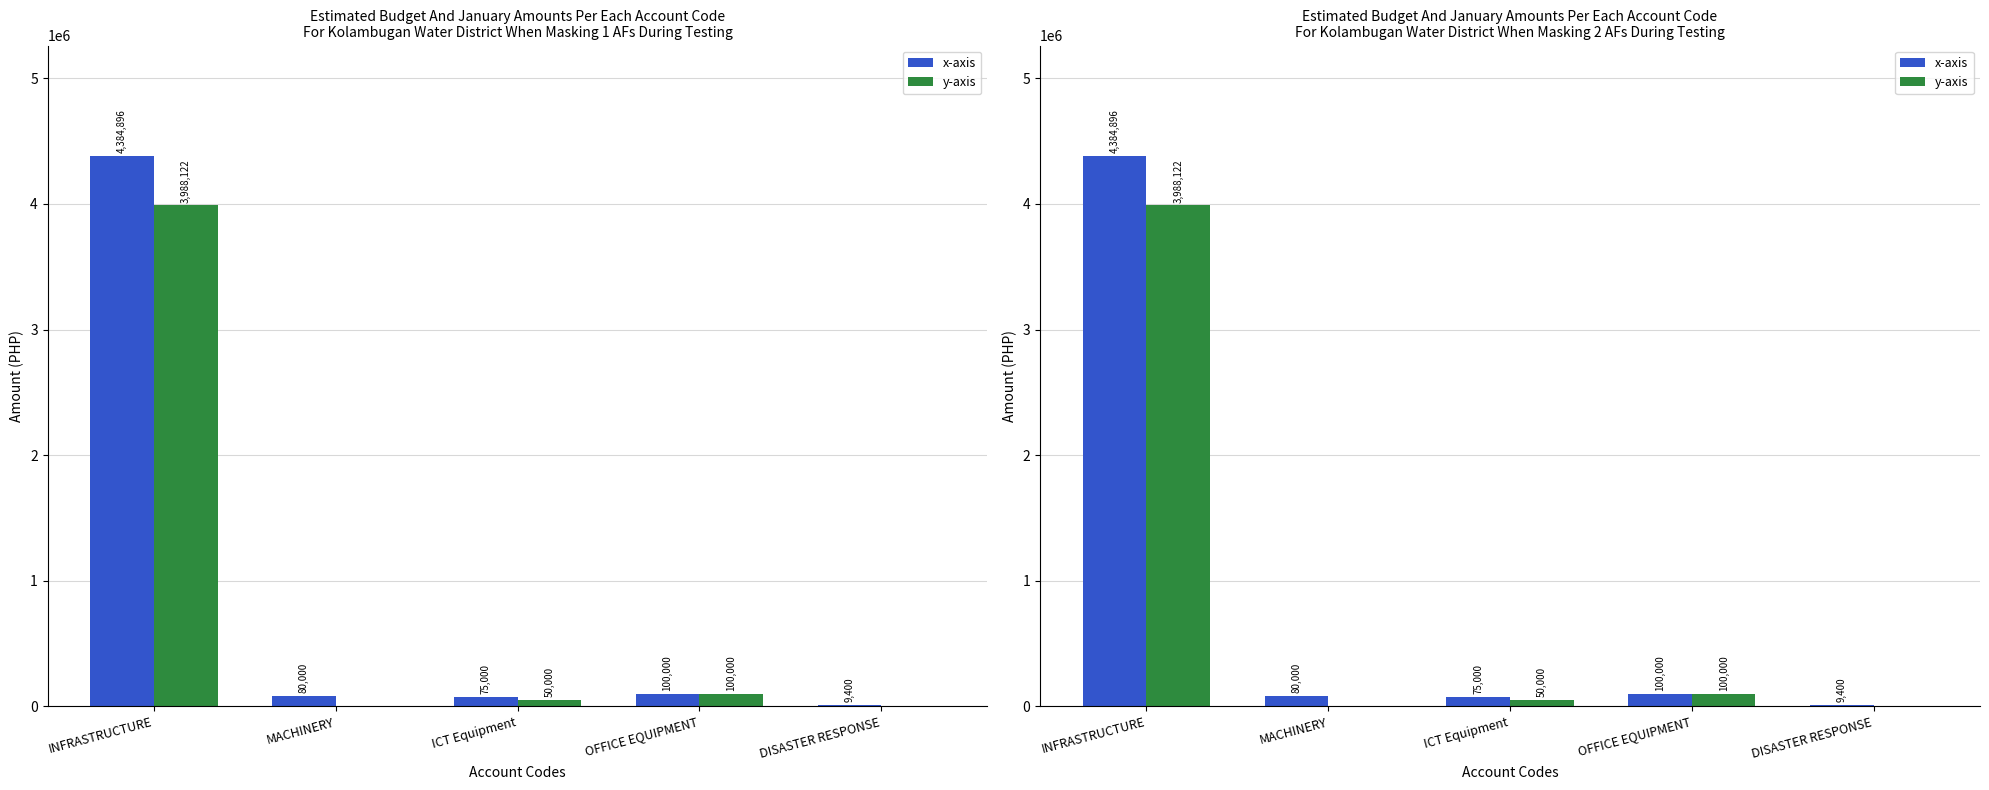

How many values in the x-axis series exceed 80000?

2